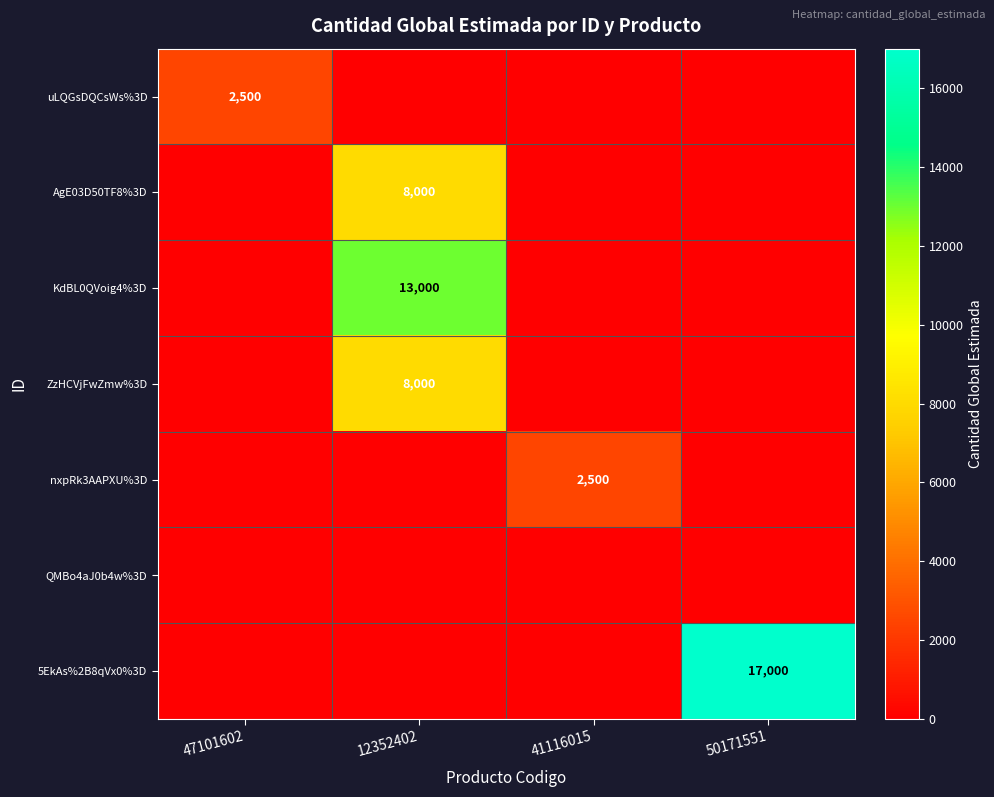

The uLQGsDQCsWs%3D series shows 2500 at 47101602. True or false?

True